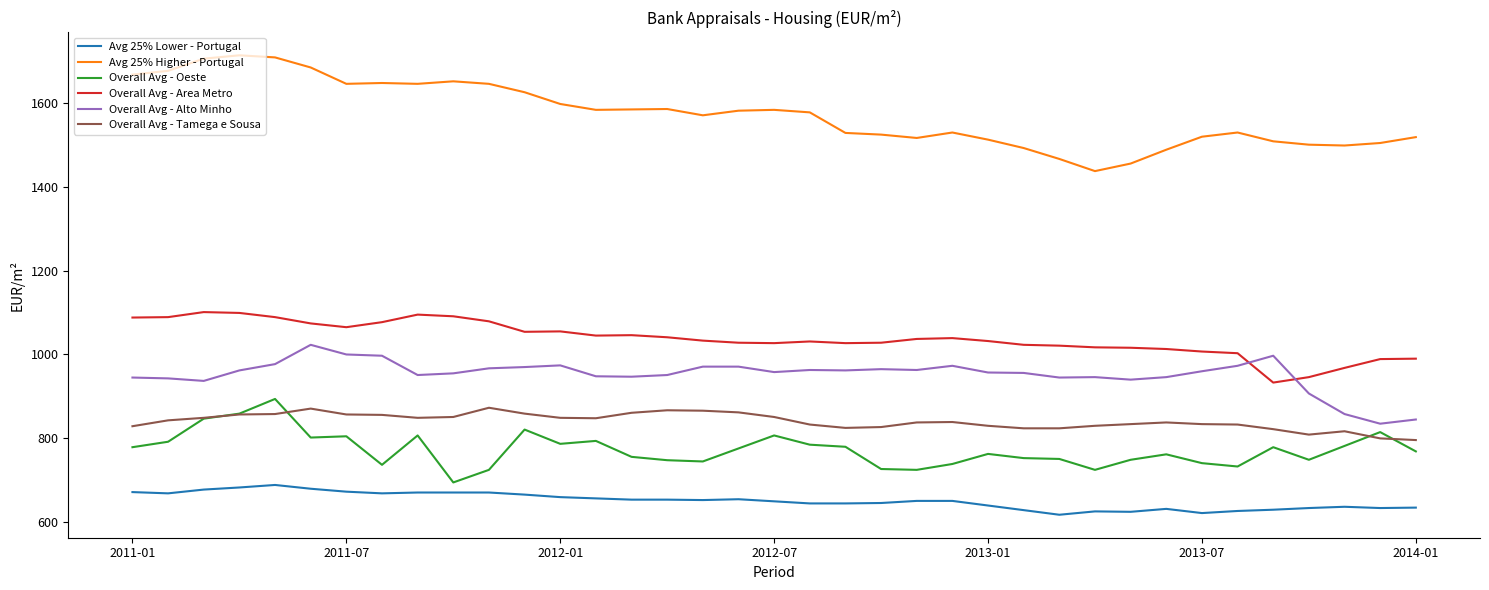

Which series has the largest total across all categories?

Avg 25% Higher - Portugal